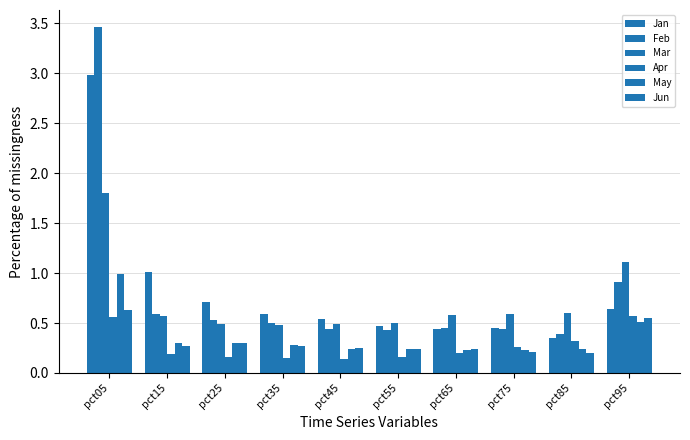

How many bars are there in total?

60